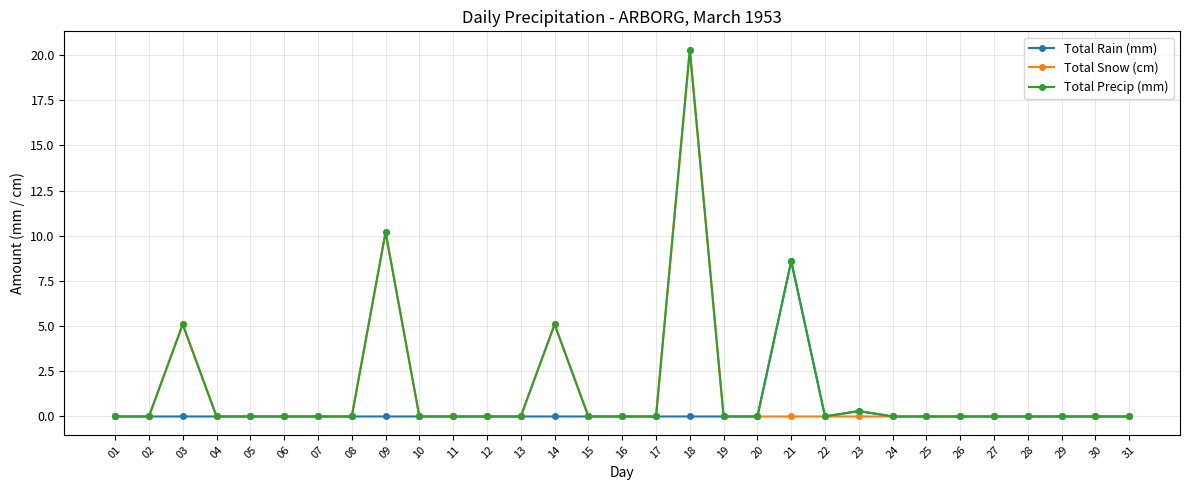

At which category is the sum across all series the highest?

18